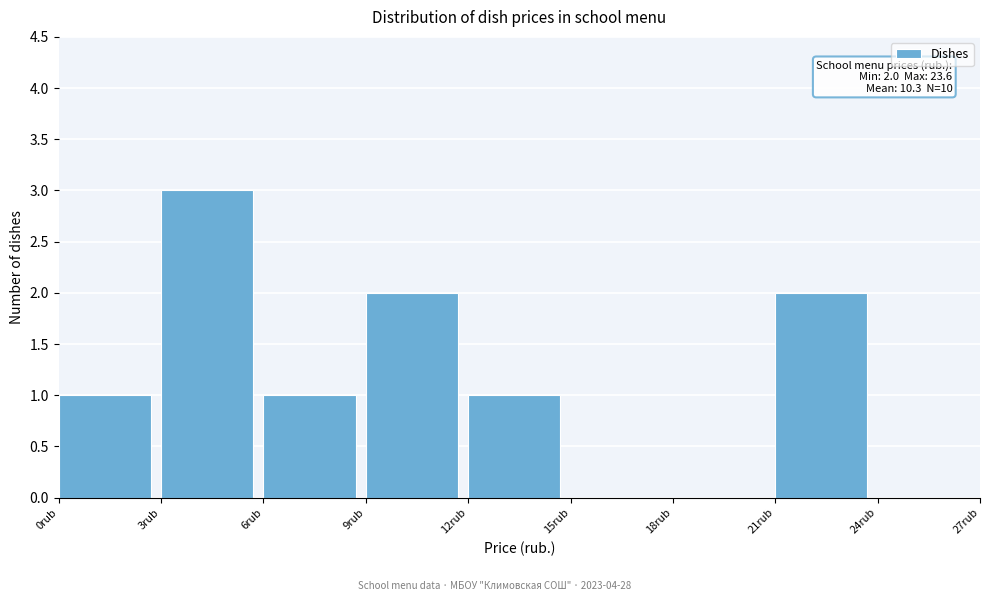

Over which range of the x-axis is the bar tallest?

3 to 6